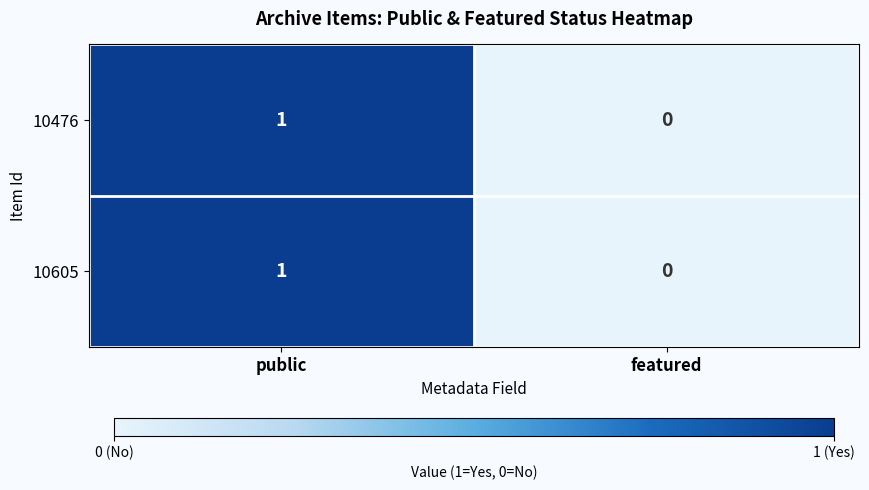

List the labels in order of 10605 value, smallest first.

featured, public